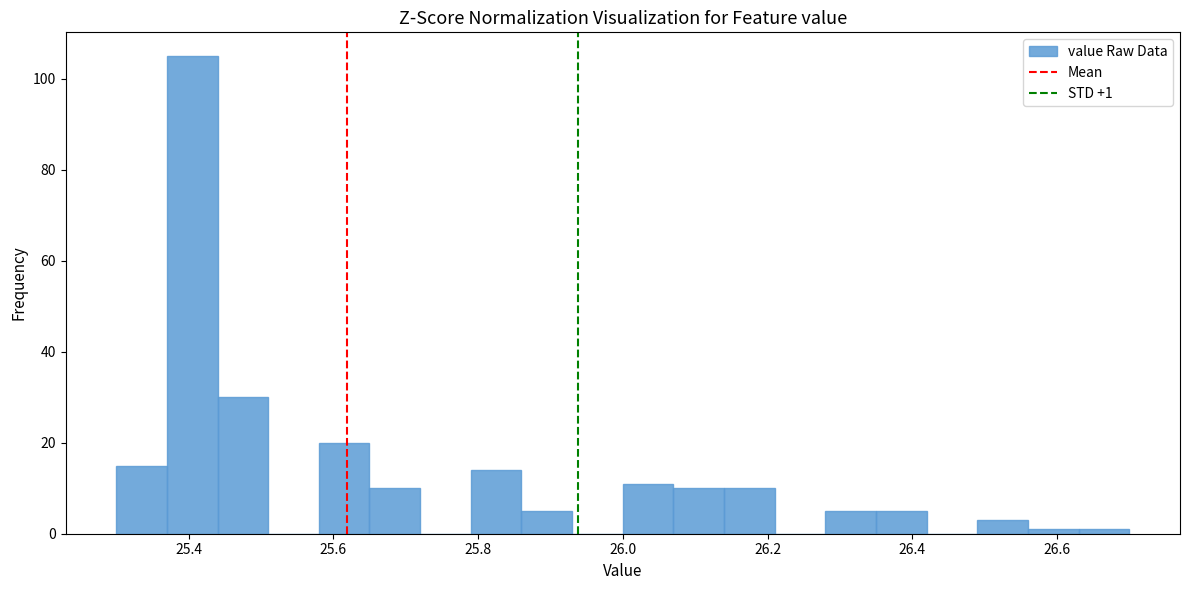

Read against the x-axis, roughly where is the centre of the tallest bar?

25.40